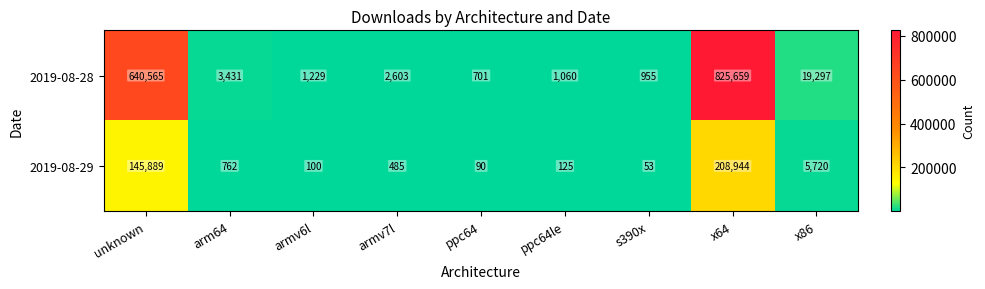

What is the spread (max minus min) of values at arm64?

2669